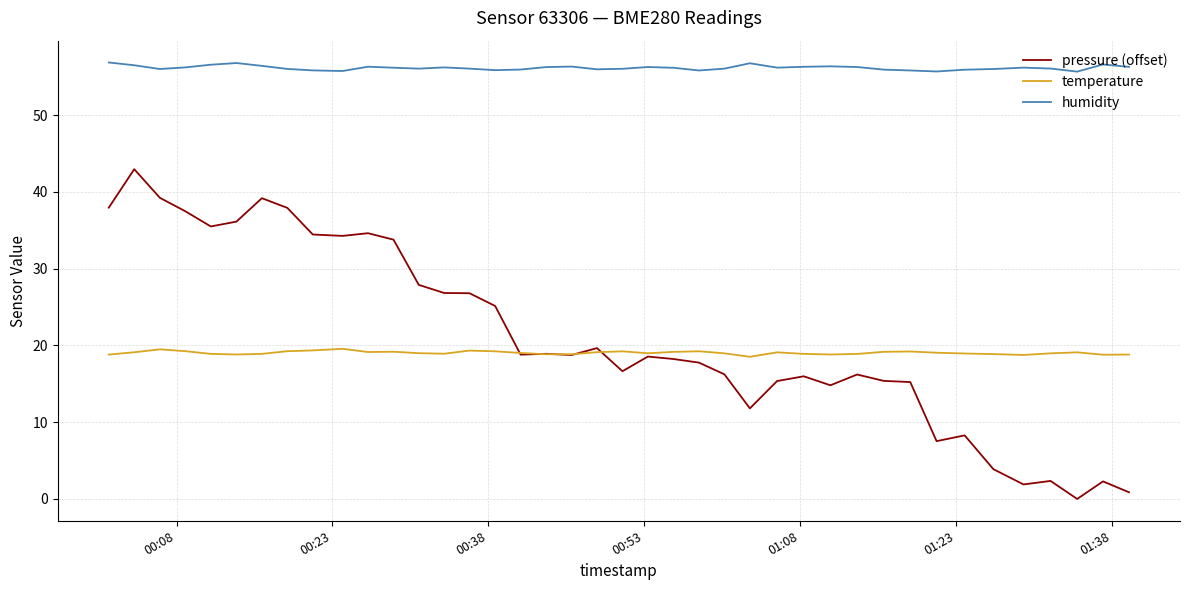

What is the highest value of the pressure (offset) series?

43.0